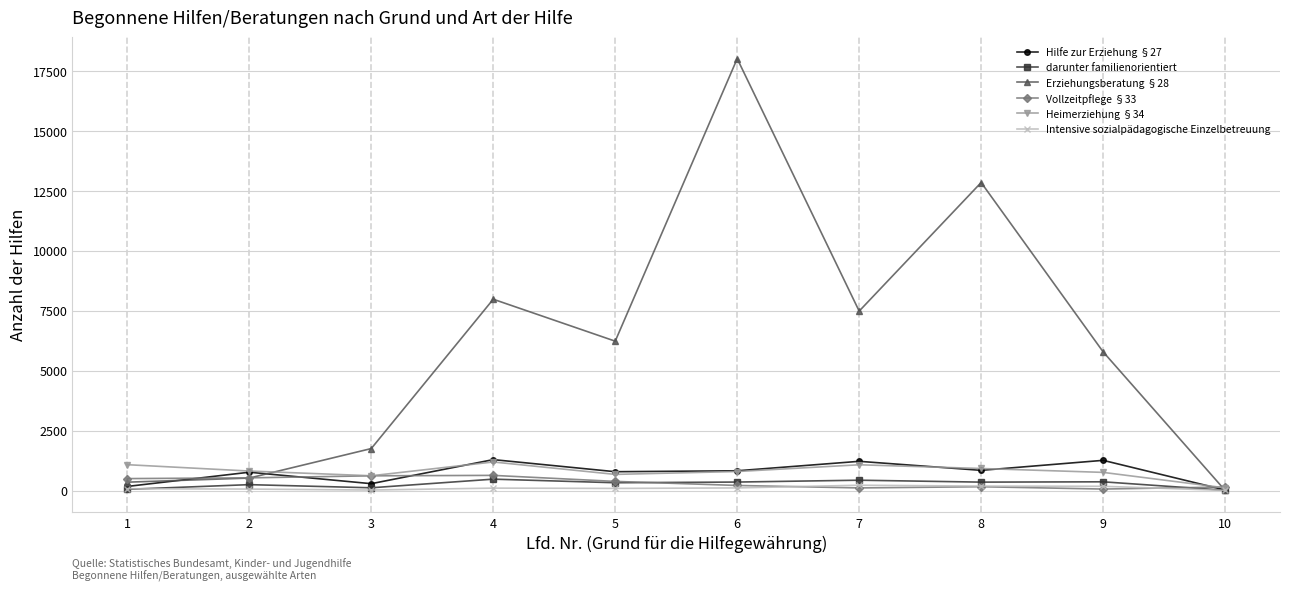

What is the value of the Hilfe zur Erziehung §27 point at the 3rd from the left?

286